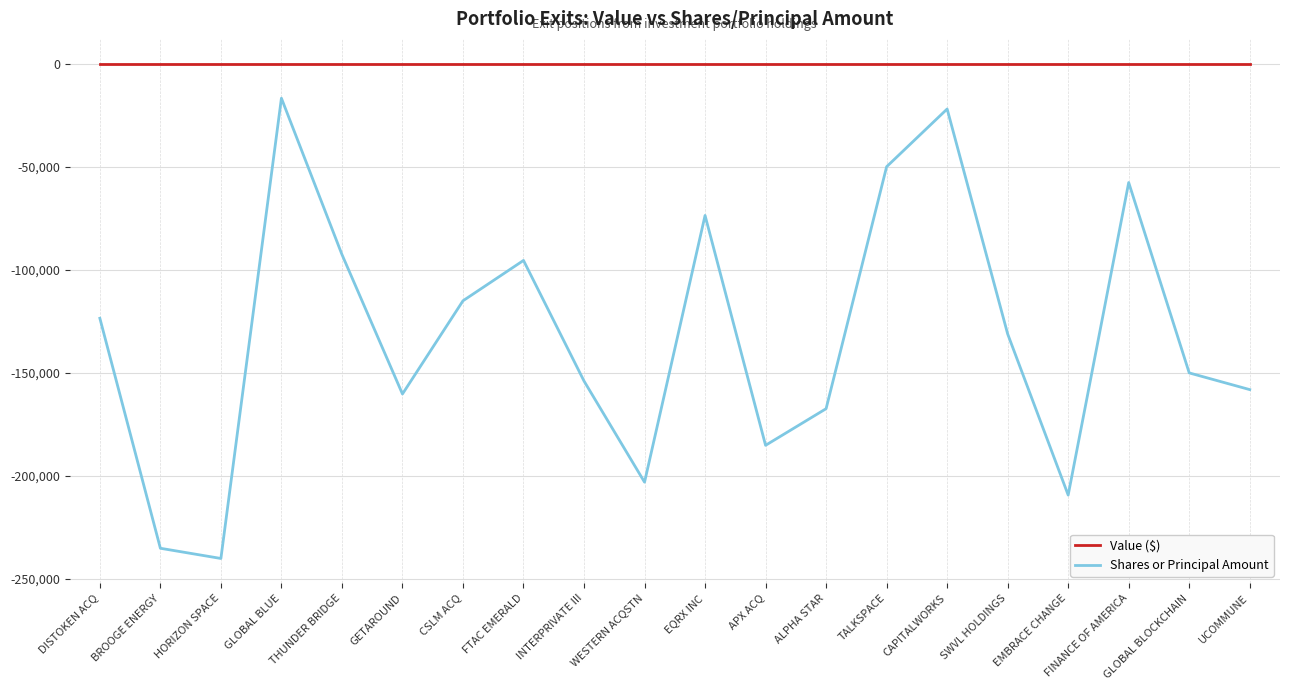

List the series in order of their overall mean, lowest first.

Shares or Principal Amount, Value ($)